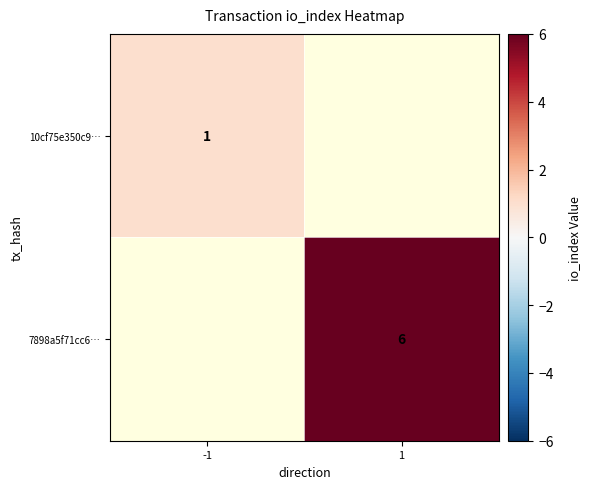

True or false: 7898a5f71cc6… has a value of 8 at 1.

False